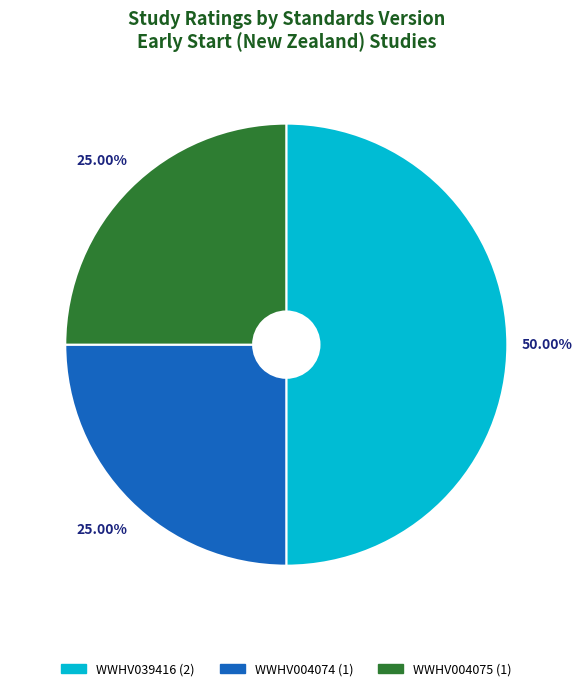

What is the ratio of the value at WWHV039416 to the value at WWHV004074?

2.0